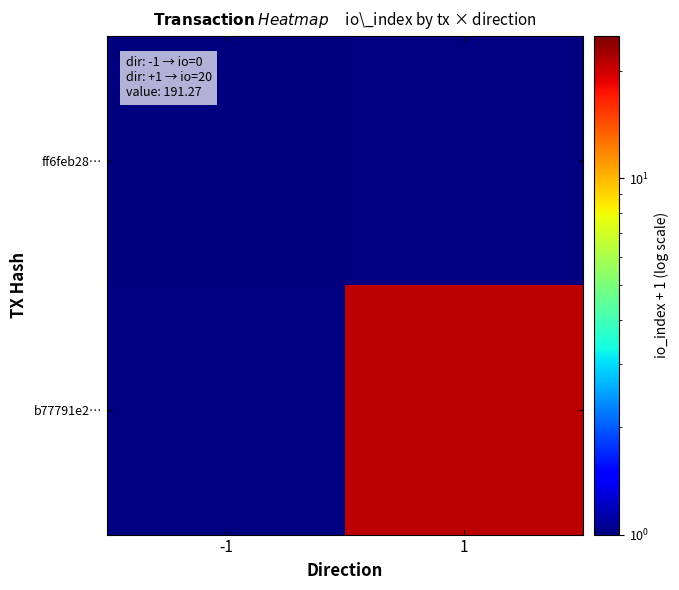

List the series in order of their peak value, lowest first.

ff6feb28…, b77791e2…